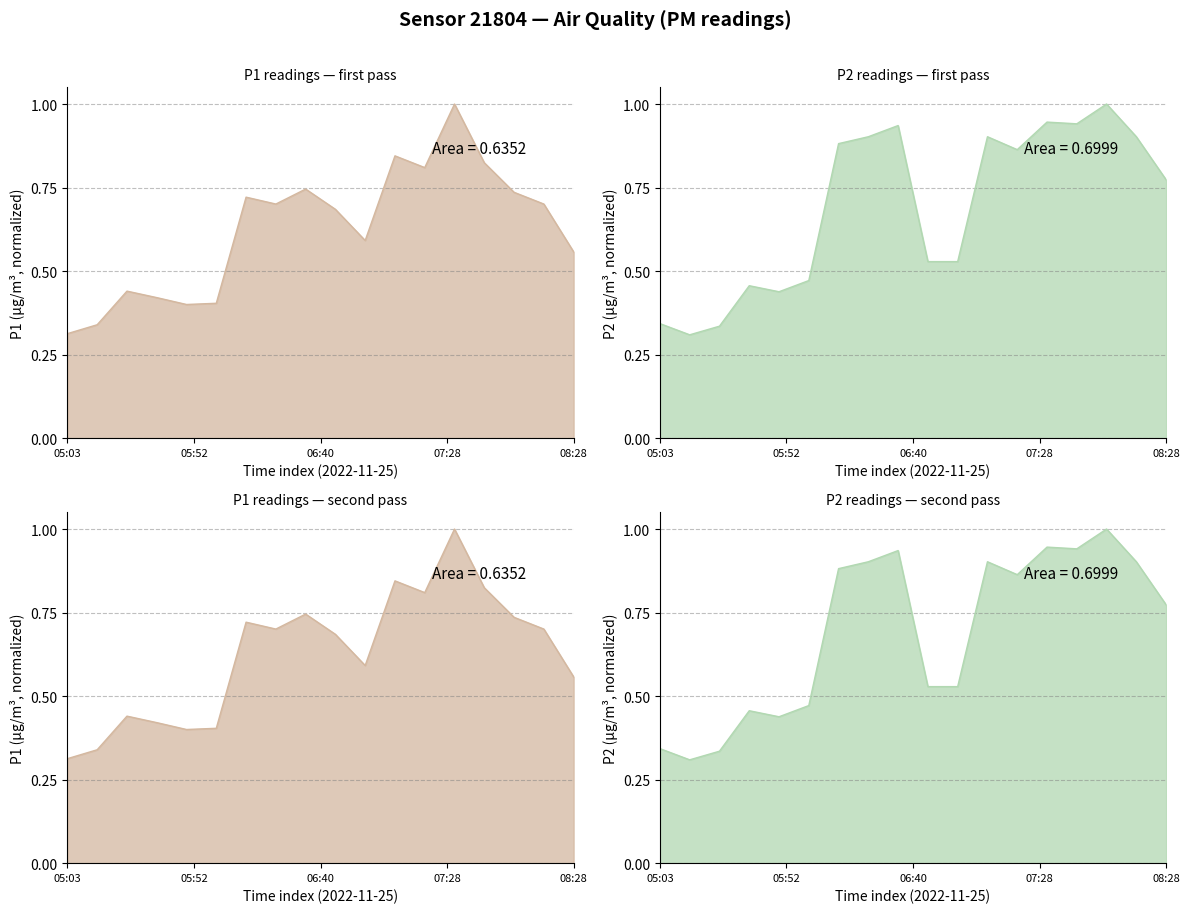

Where is the first local minimum for P2?

05:15